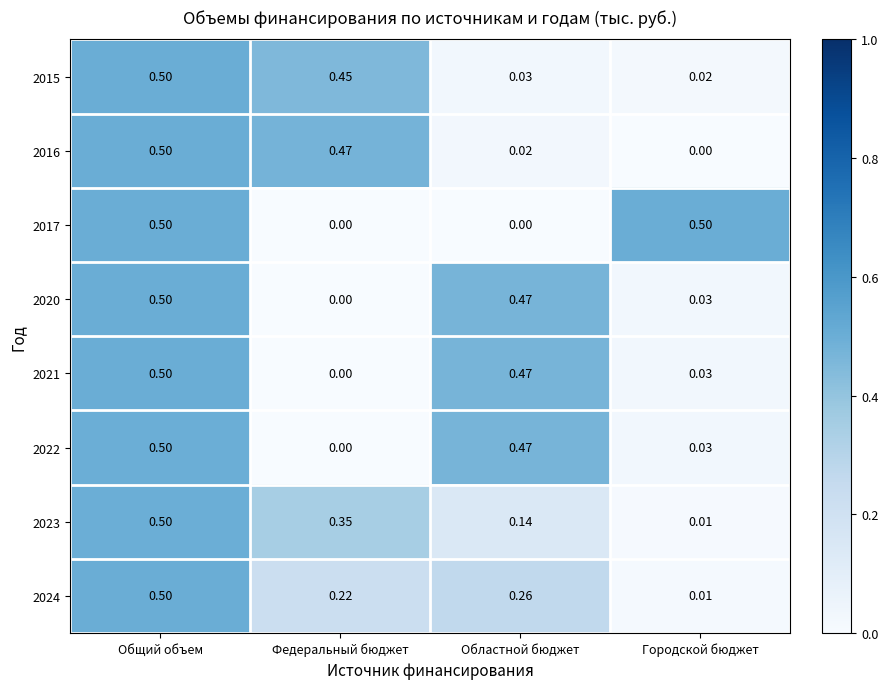

At which category is the sum across all series the highest?

Общий объем